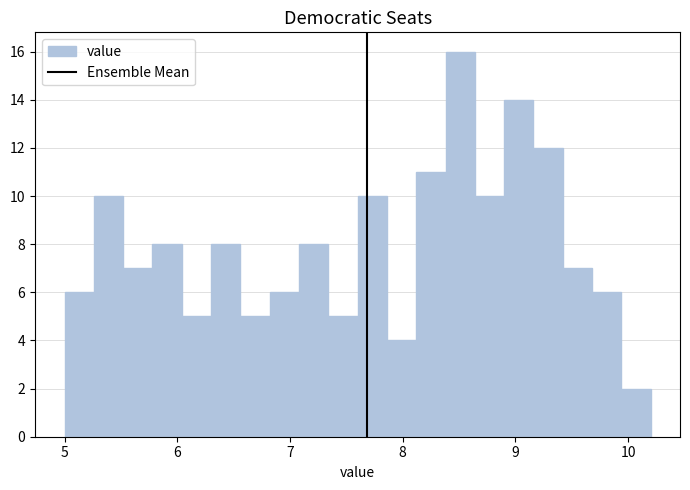

Read against the x-axis, roughly where is the centre of the tallest bar?

8.5